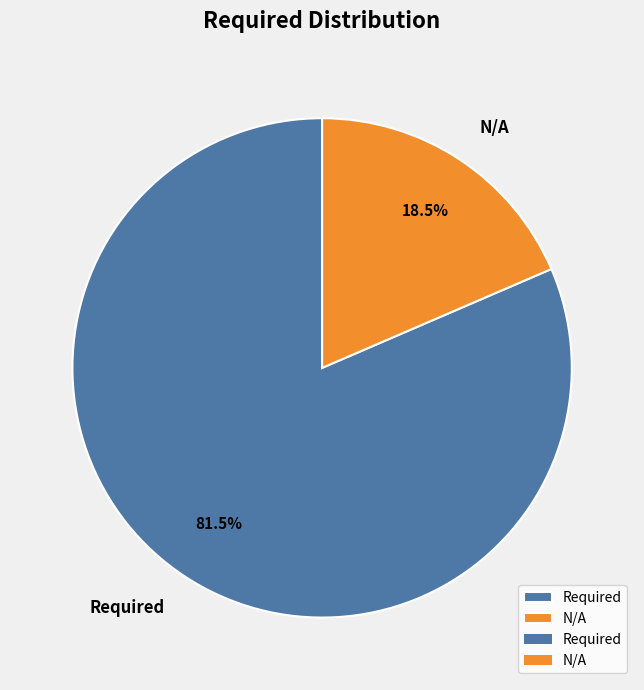

Which slice is the largest?

Required